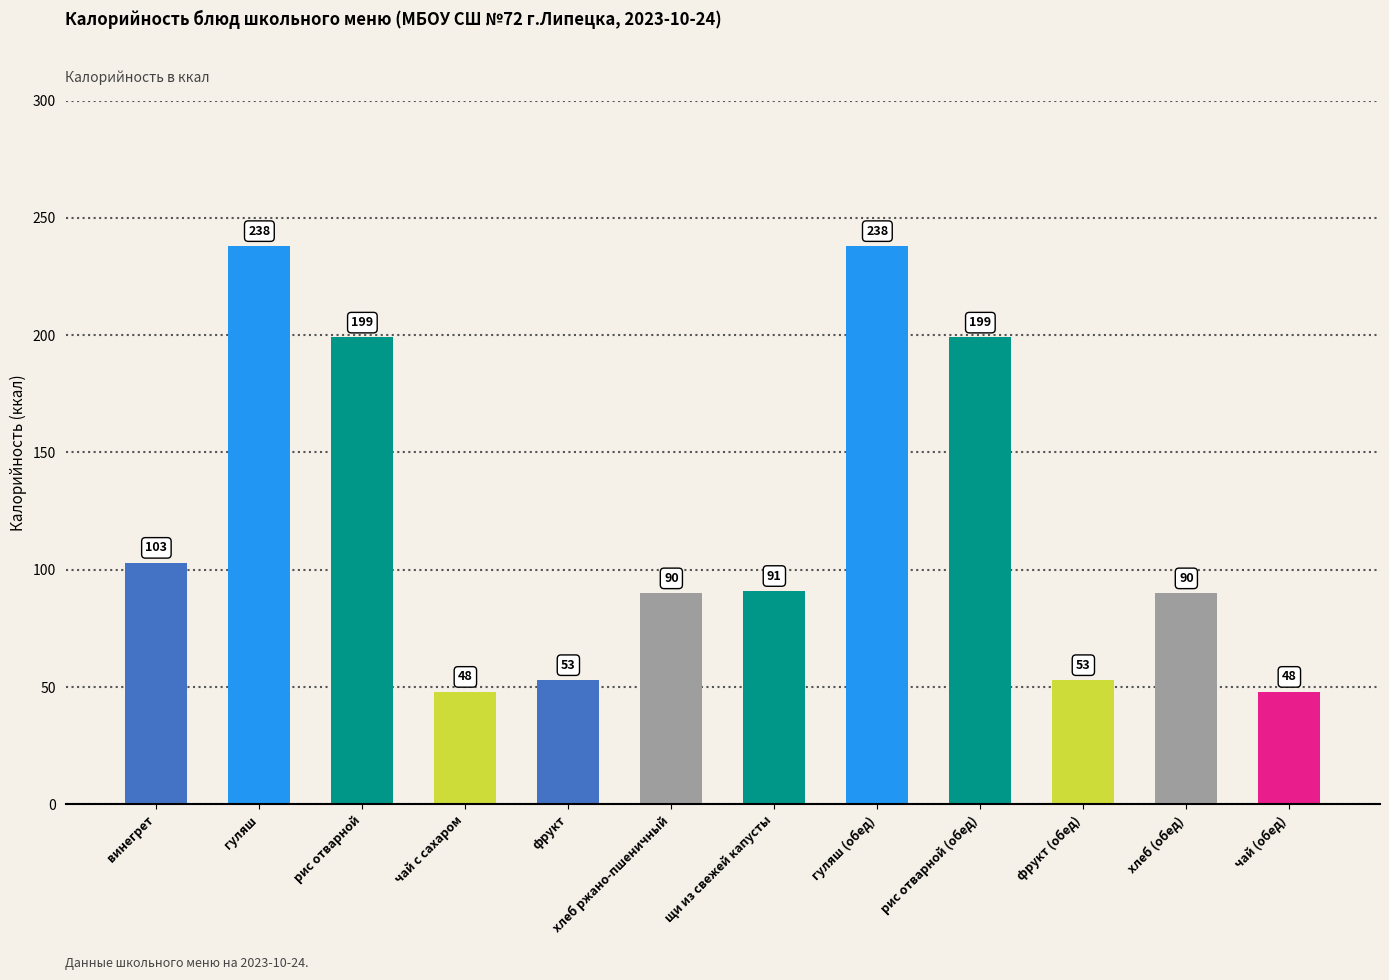

True or false: the data shows 103 at винегрет.

True